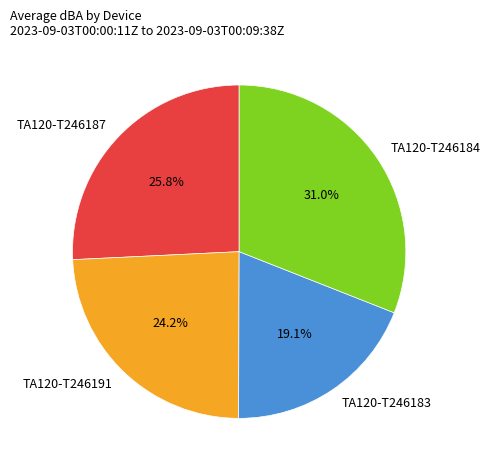

To the nearest percent, what is the average slice percentage?

25%